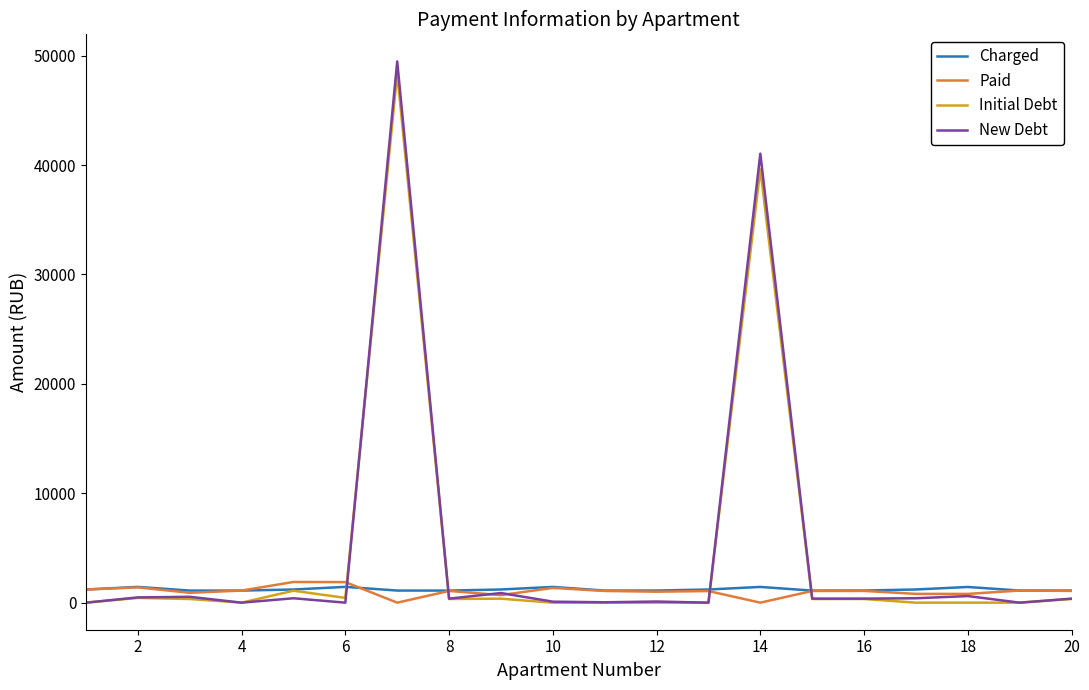

What is the lowest value of the Charged series?

1101.8